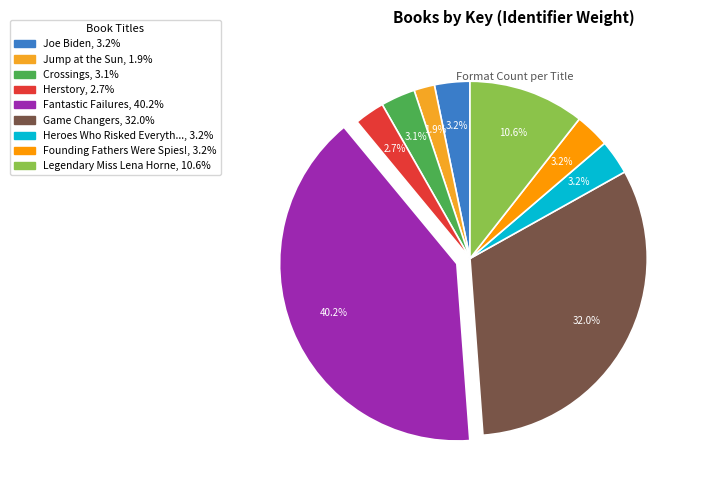

Count the number of slices in the pie.

9